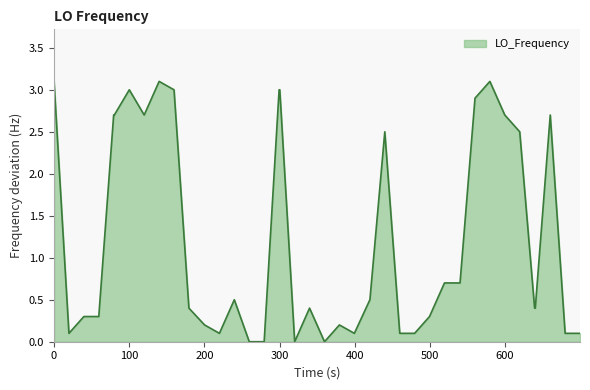

What is the greatest value displayed?

3.1